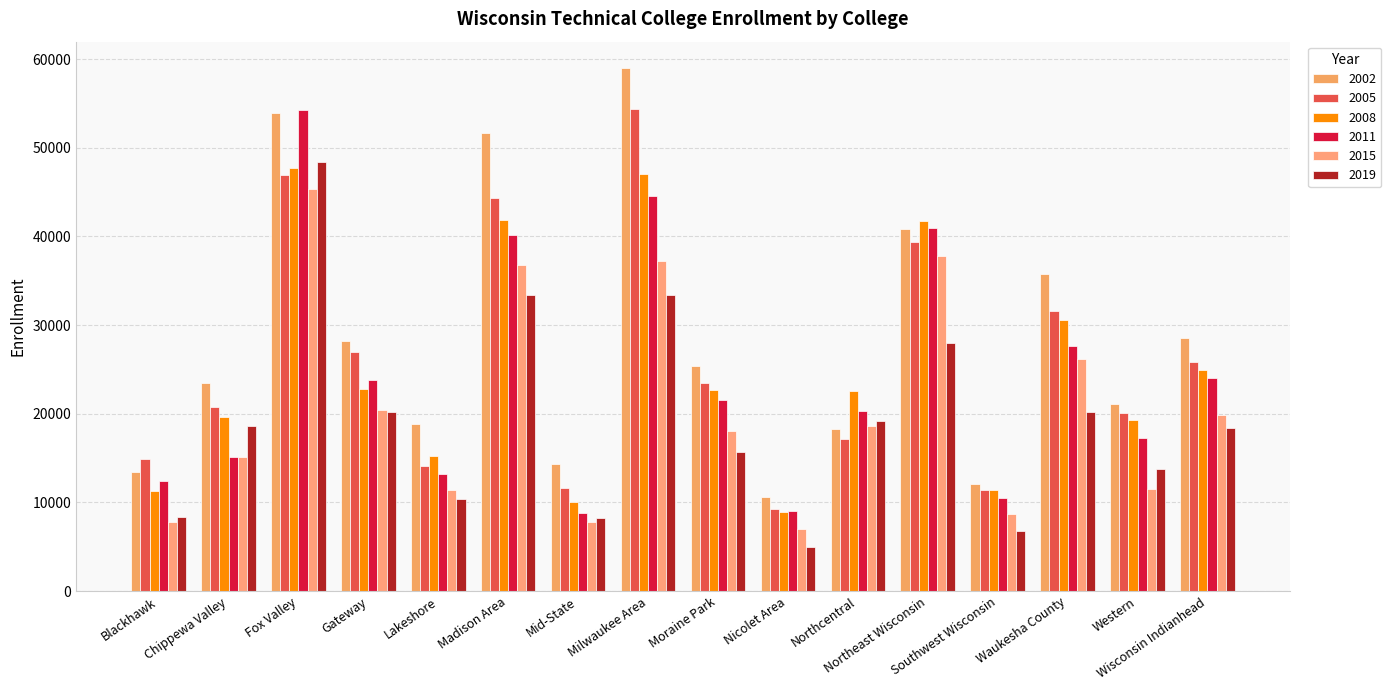

How many data points in 2008 are less than 22646?

8